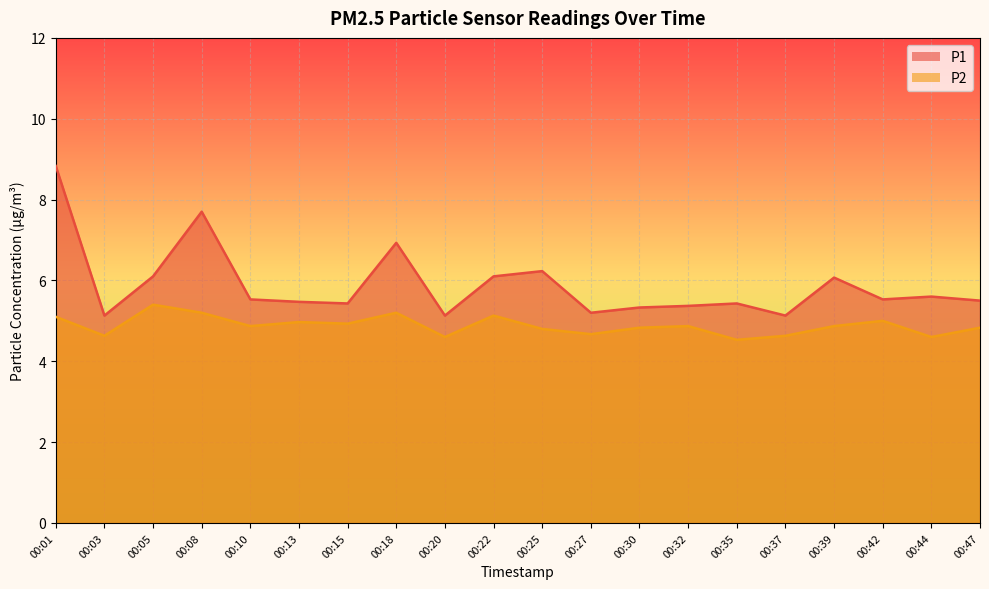

What is the spread (max minus min) of values at 00:08?

2.5